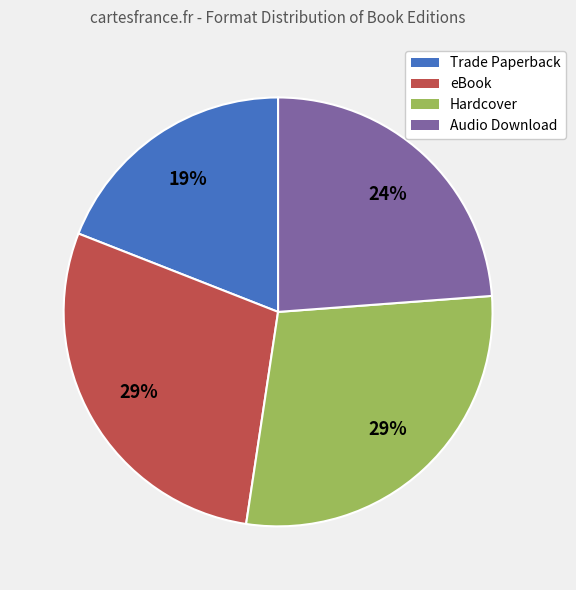

To the nearest percent, what is the difference between the eBook and Trade Paperback slice percentages?

10%